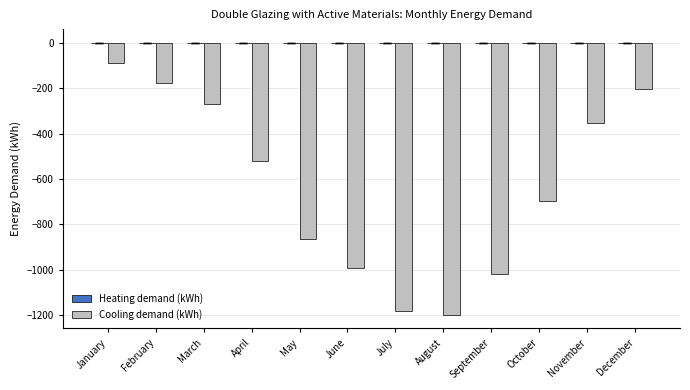

The value of Cooling demand (kWh) at April is -519.6. True or false?

True